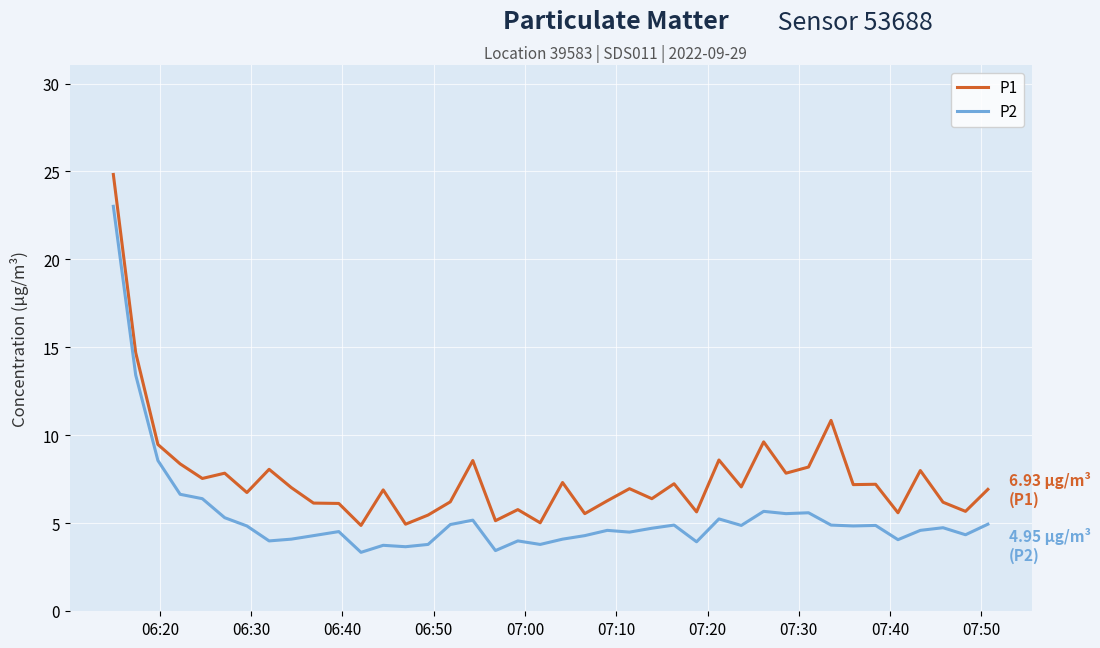

What is the minimum value for P2?

3.4